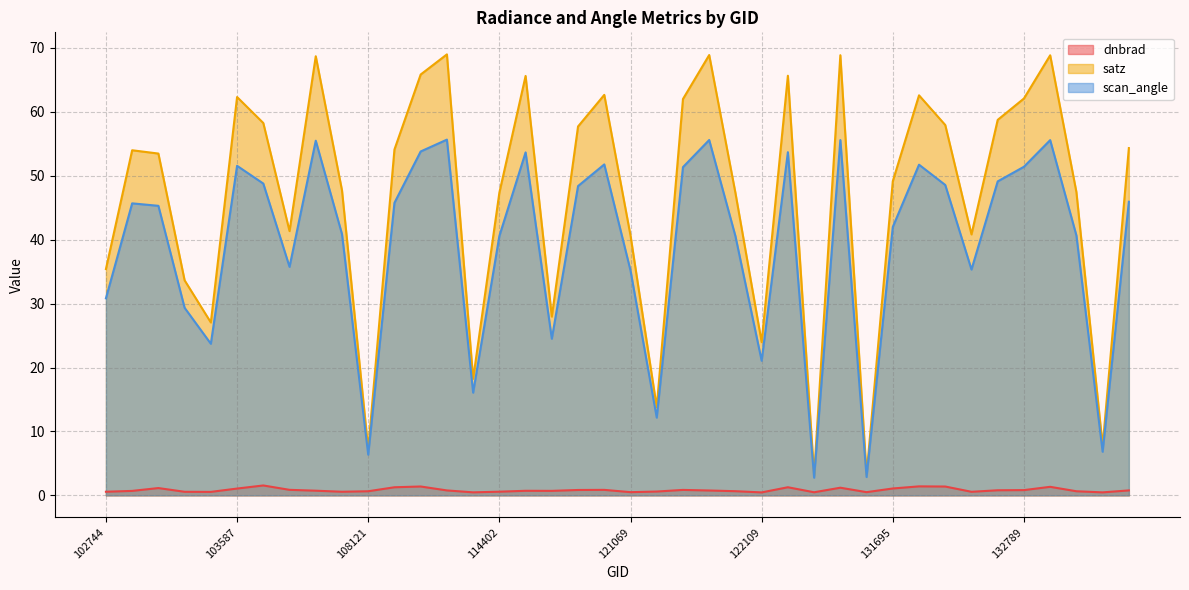

The value of scan_angle at 132969 is 40.7. True or false?

True